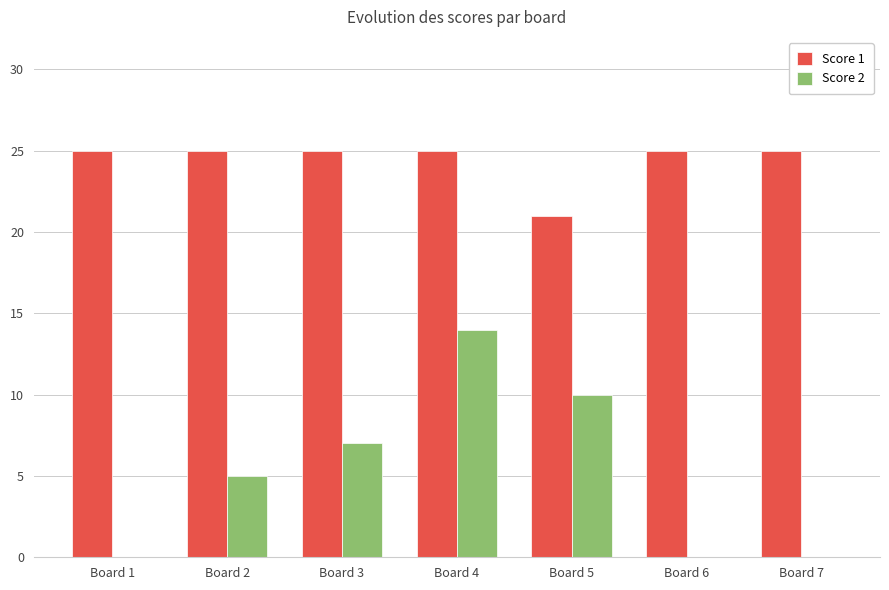

What value does the Score 1 series have at Board 3?

25